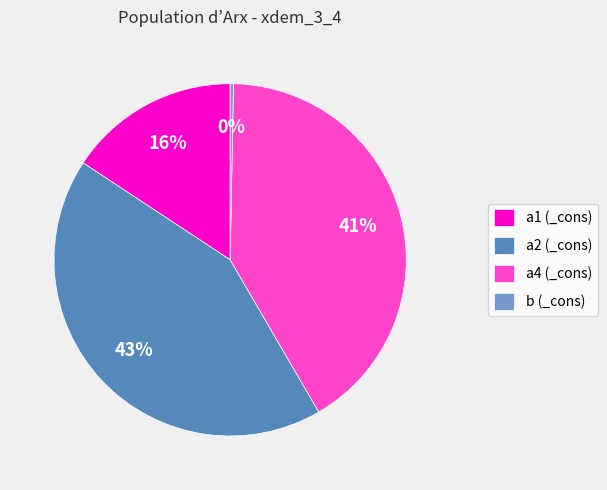

To the nearest percent, what percentage of the pie is a1 (_cons)?

16%